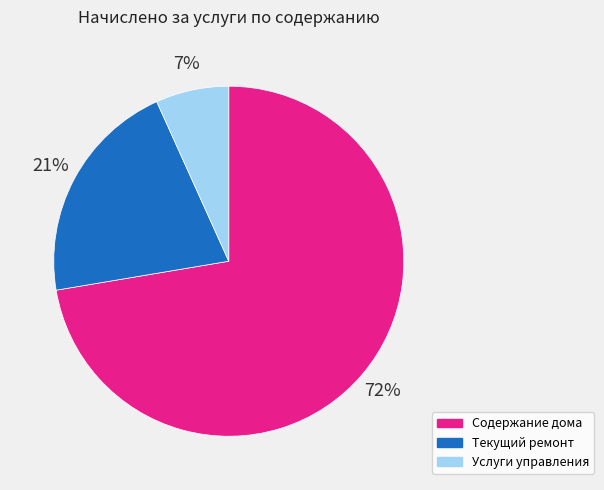

The Услуги управления slice represents 7% of the pie. True or false?

True